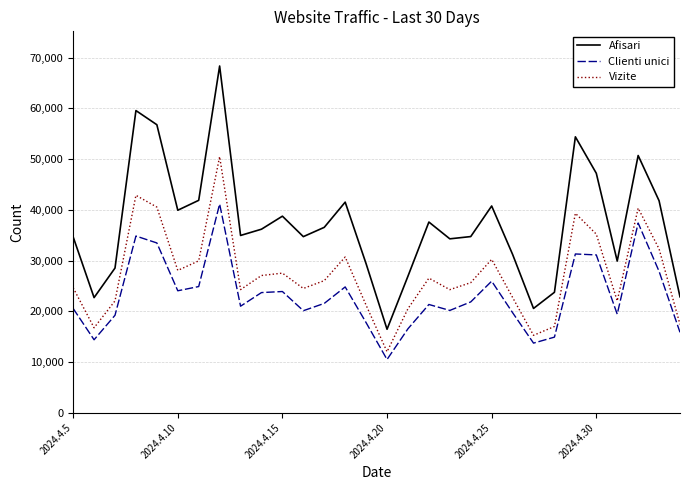

Does the chart display data point markers on the line(s)?

No